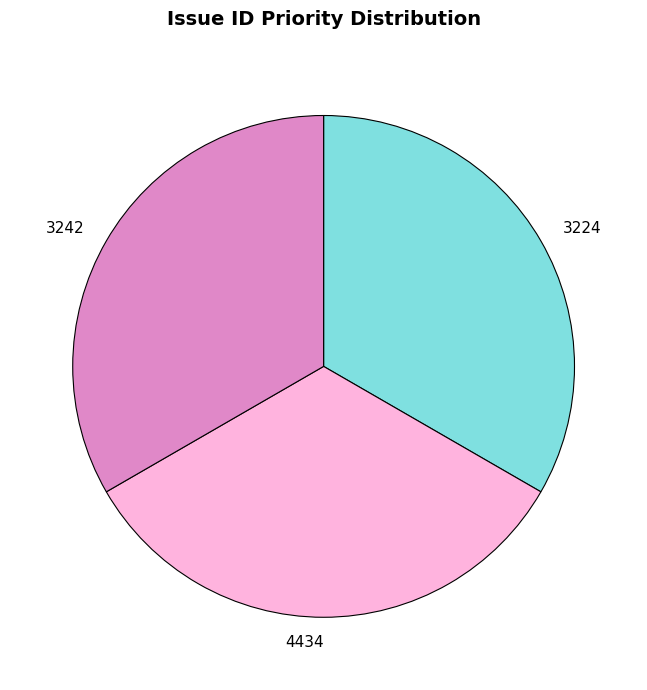

Do 4434 and 3224 together represent more than half of the pie?

Yes